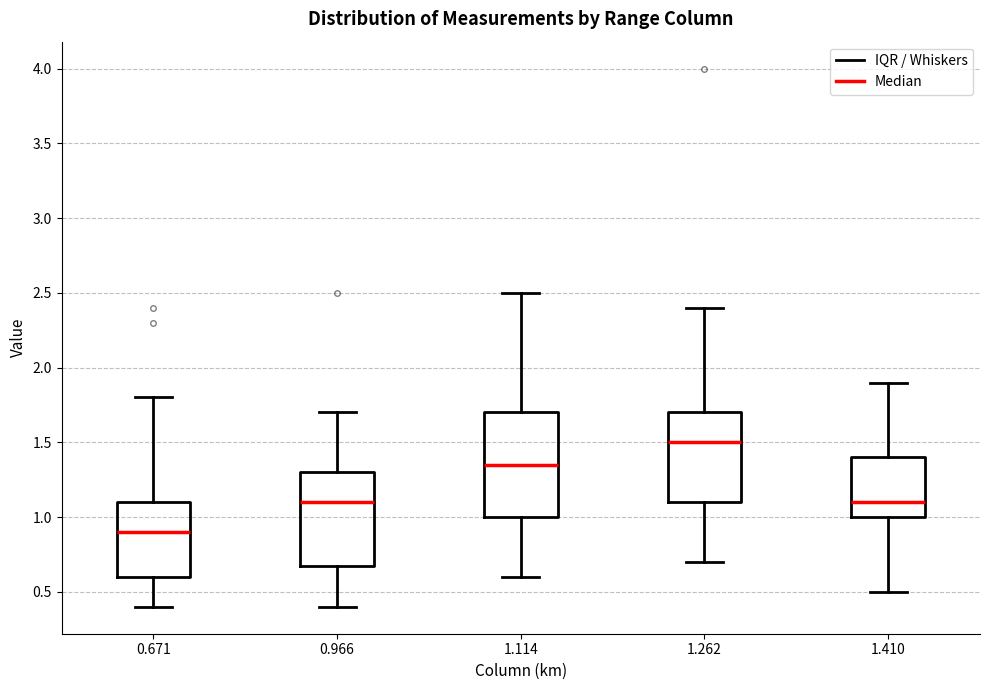

Reading left to right, transcribe this box plot: for each box, give where its median line is, the range the box spans, and where its two whiskers end, as read against the y-axis. The values are not printed on the chart, so give them approximately, as read against the axis.

0.671: median 0.90, box 0.60 to 1.10, whiskers 0.40 to 1.80
0.966: median 1.10, box 0.70 to 1.30, whiskers 0.40 to 1.70
1.114: median 1.35, box 1.00 to 1.70, whiskers 0.60 to 2.50
1.262: median 1.50, box 1.10 to 1.70, whiskers 0.70 to 2.40
1.410: median 1.10, box 1.00 to 1.40, whiskers 0.50 to 1.90